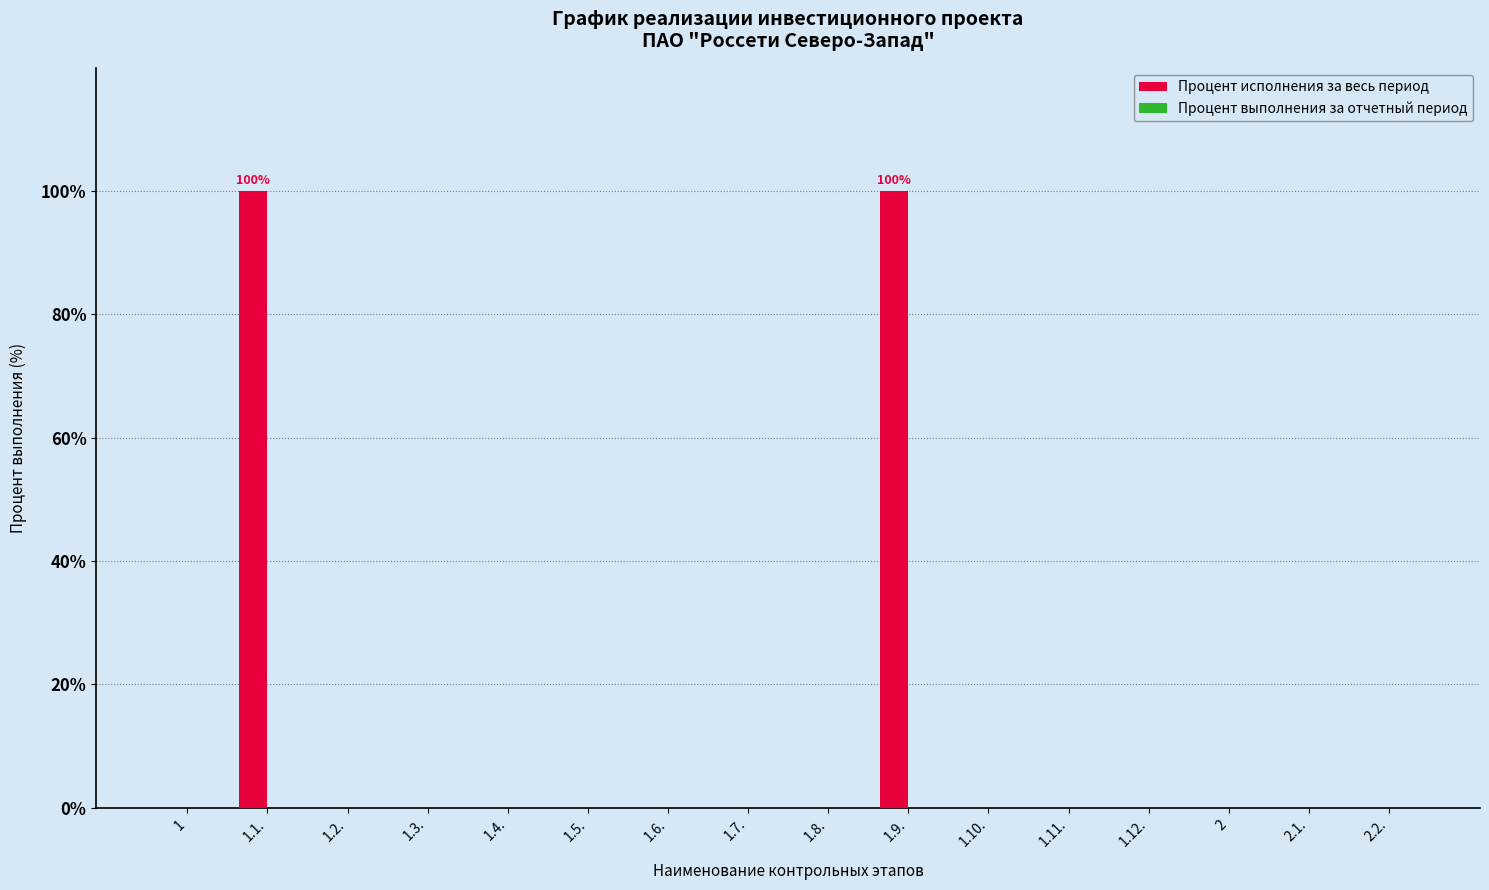

What is the maximum value shown in the chart?

100